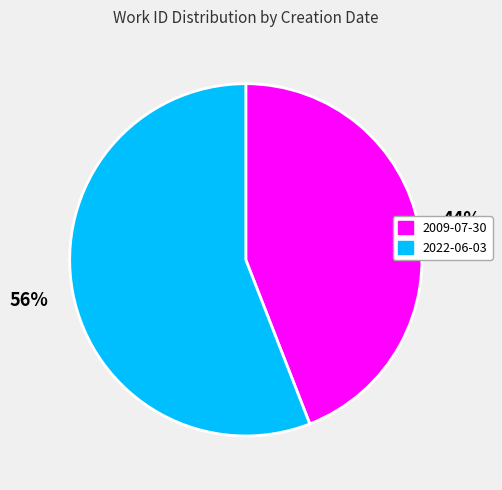

The 2022-06-03 slice represents 56% of the pie. True or false?

True